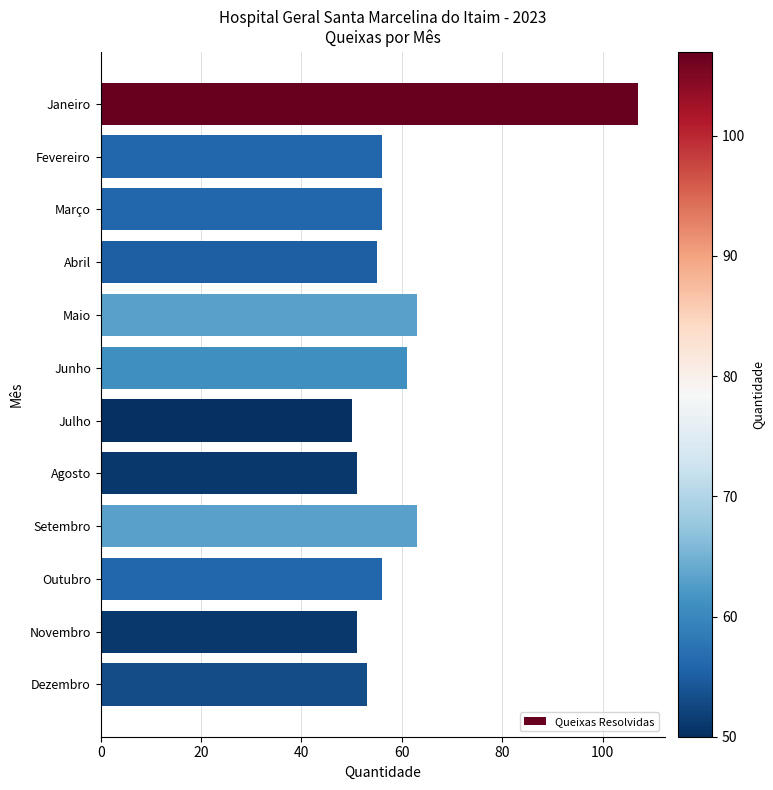

Reading top to bottom, transcribe all the data shown in this chart.

Janeiro=107	Fevereiro=56	Março=56	Abril=55	Maio=63	Junho=61	Julho=50	Agosto=51	Setembro=63	Outubro=56	Novembro=51	Dezembro=53